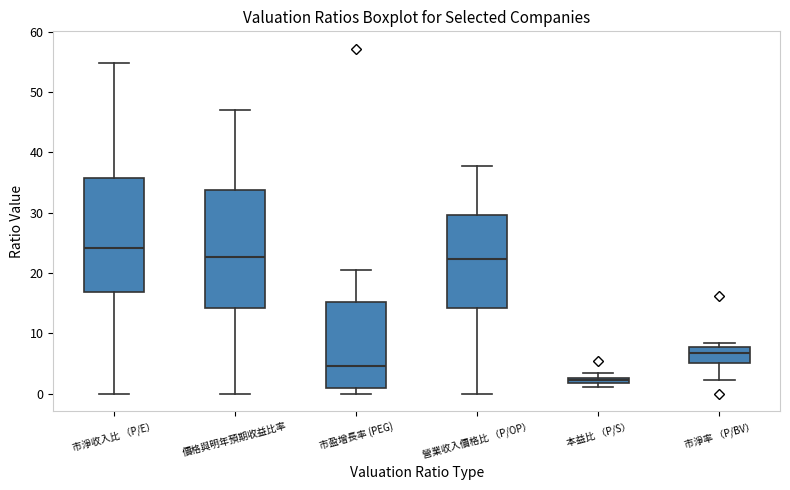

Where is the upper edge of the box for 本益比 （P/S） on the y-axis? The values are not printed on the chart, so give them approximately, as read against the axis.

3